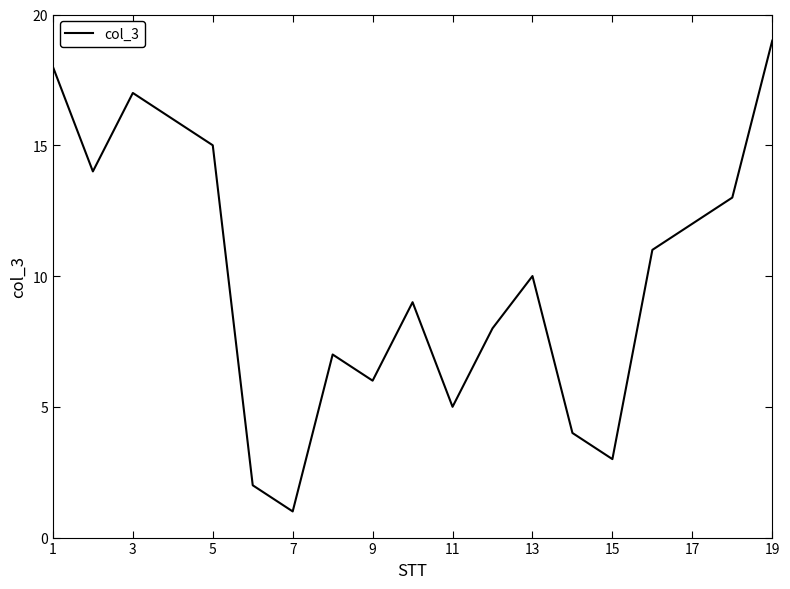

What is the greatest value displayed?

19